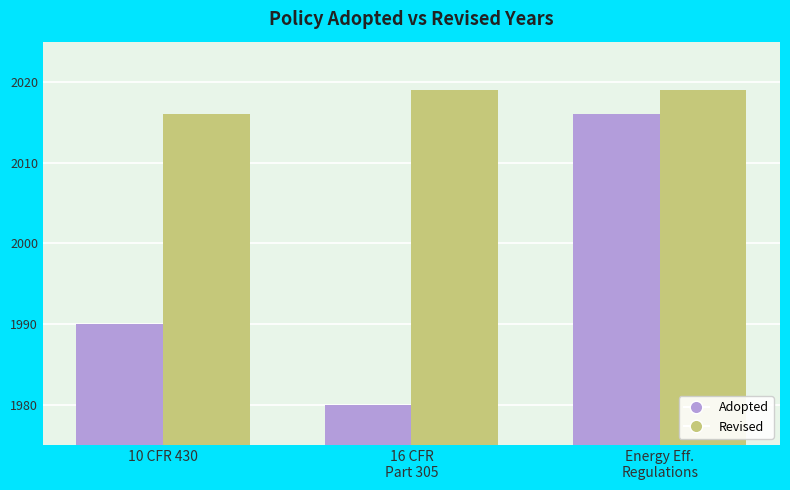

The value of Revised at 10 CFR 430 is 2016. True or false?

True